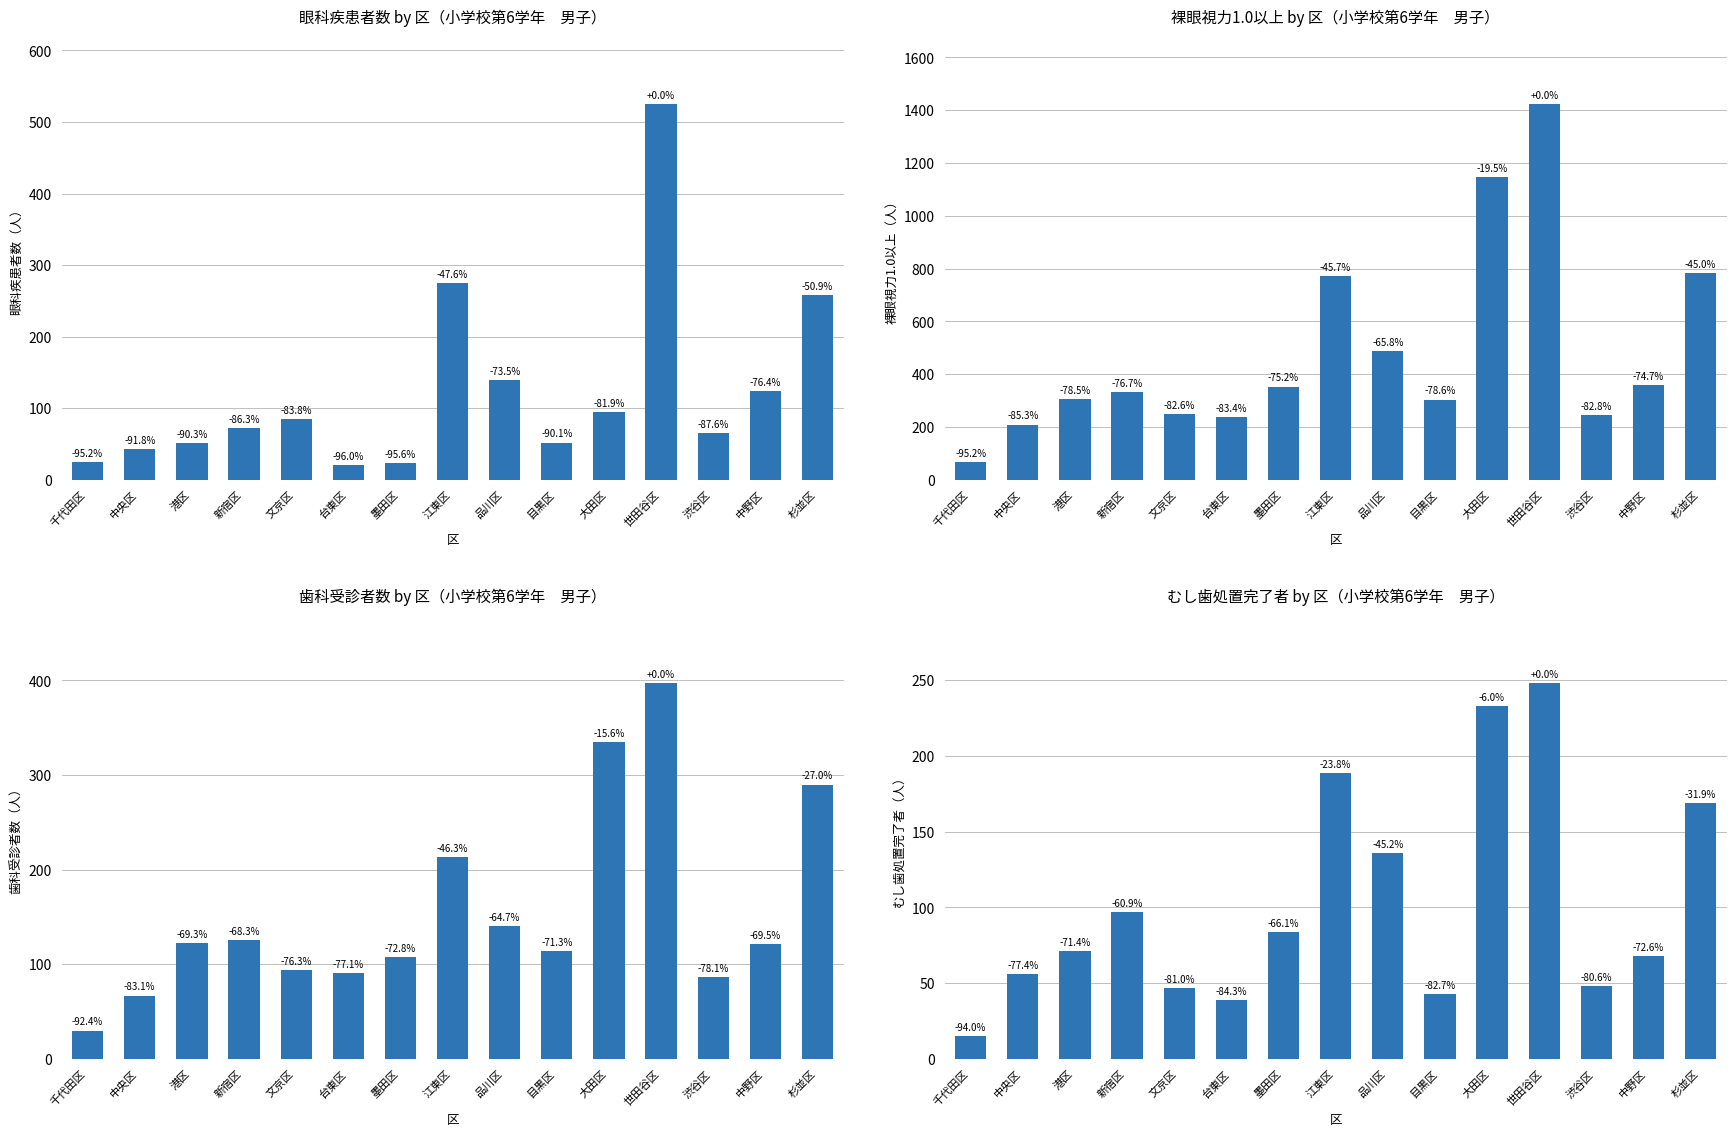

Which has a higher value, 中野区 or 渋谷区?

中野区